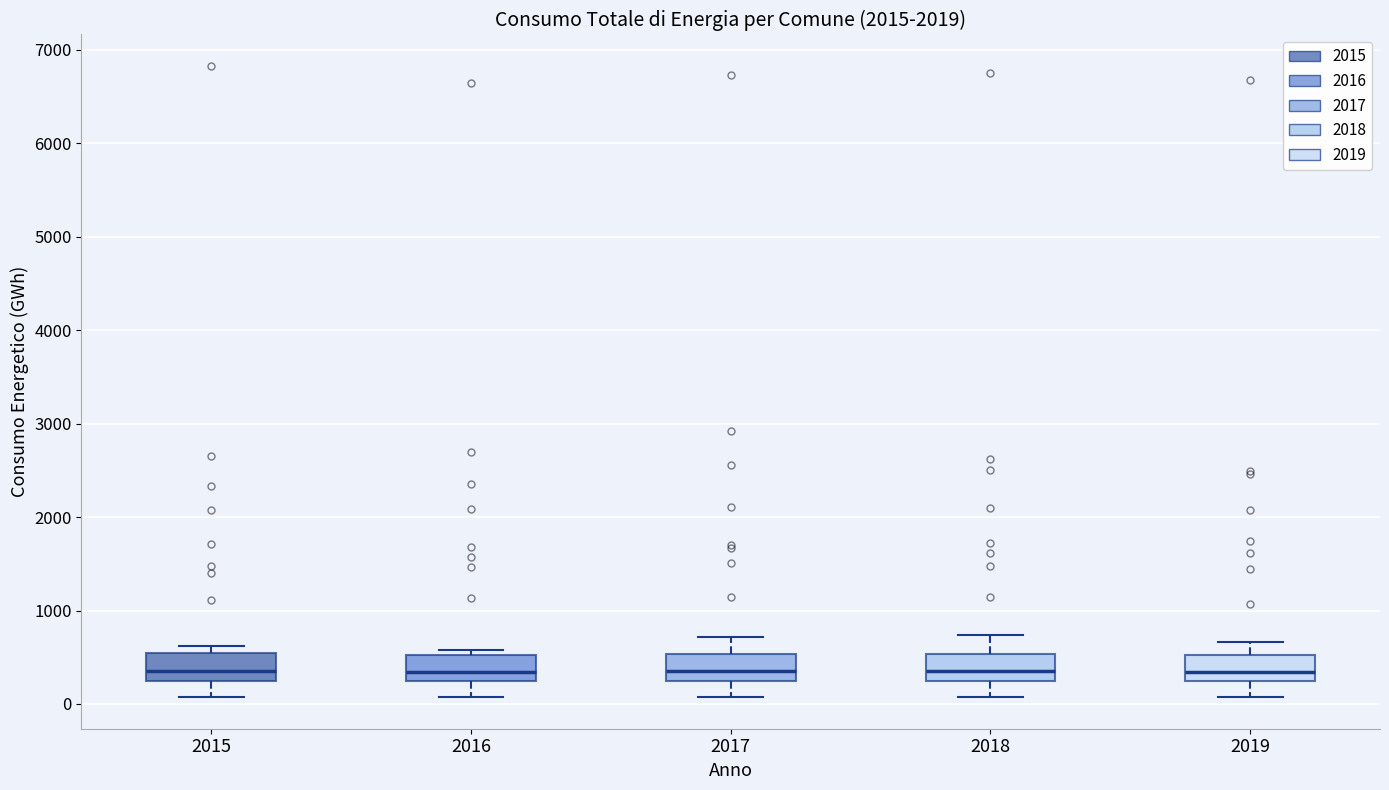

Reading left to right, read every box against the y-axis: the position of its median line, the range the box covers, and the ends of its whiskers. The values are not printed on the chart, so give them approximately, as read against the axis.

2015: median 300, box 200 to 500, whiskers 100 to 600
2016: median 300 (just above the box's lower edge), box 300 to 500, whiskers 100 to 600
2017: median 400, box 200 to 500, whiskers 100 to 700
2018: median 400, box 200 to 500, whiskers 100 to 700
2019: median 300, box 200 to 500, whiskers 100 to 700